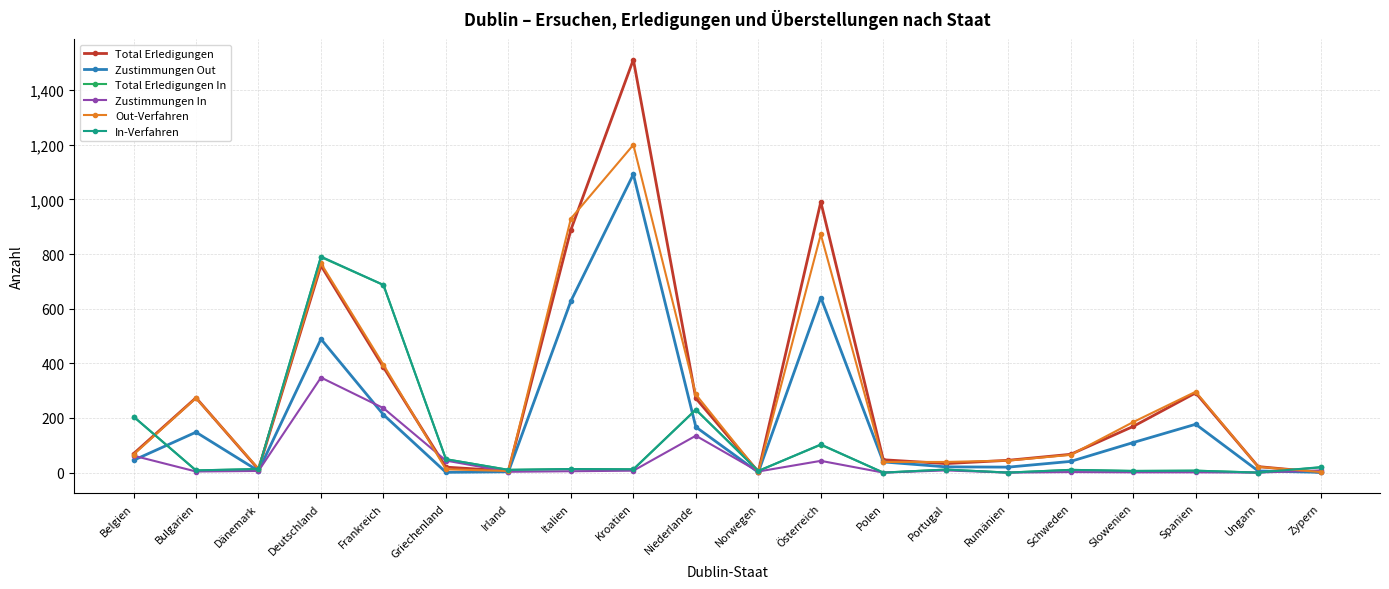

Which series has the largest range (max minus min)?

Total Erledigungen